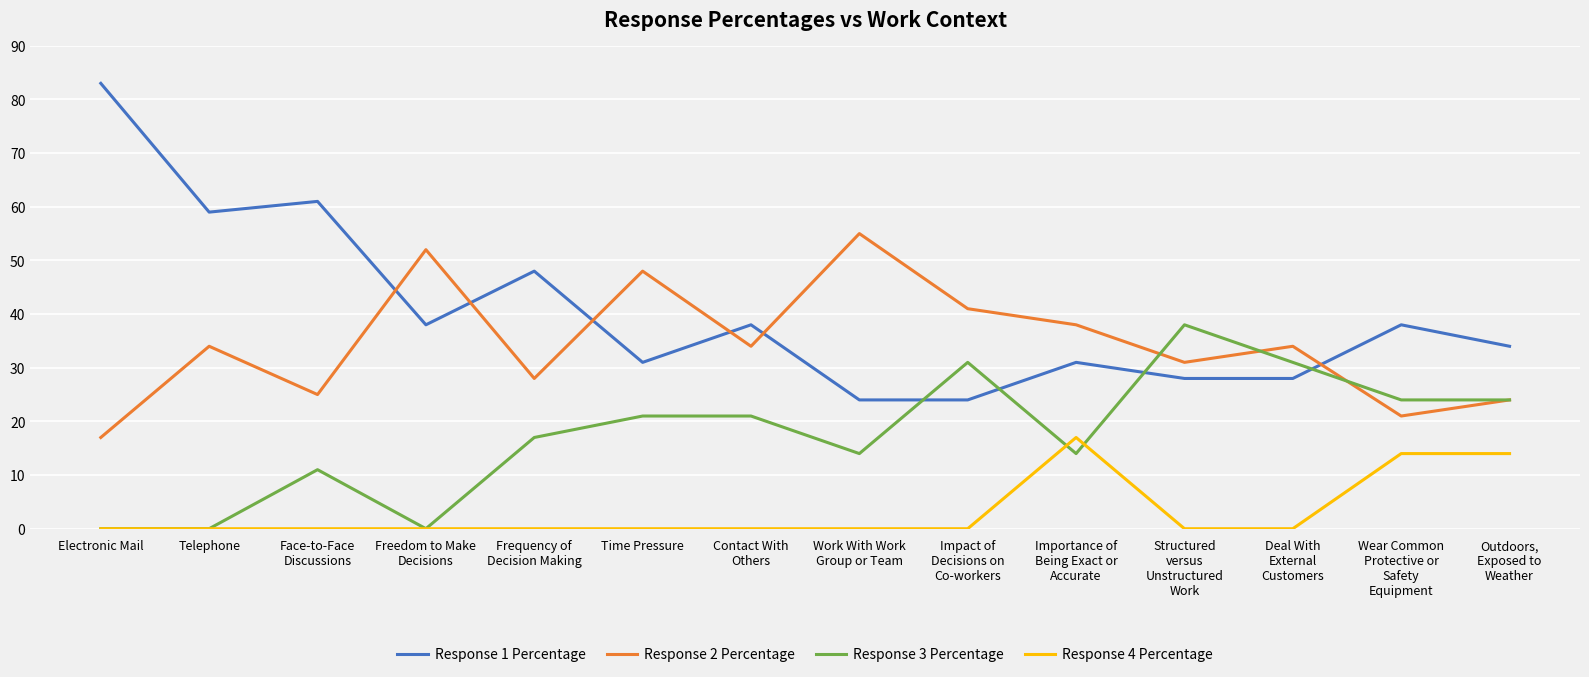

True or false: Response 1 Percentage and Response 4 Percentage intersect in this chart.

False